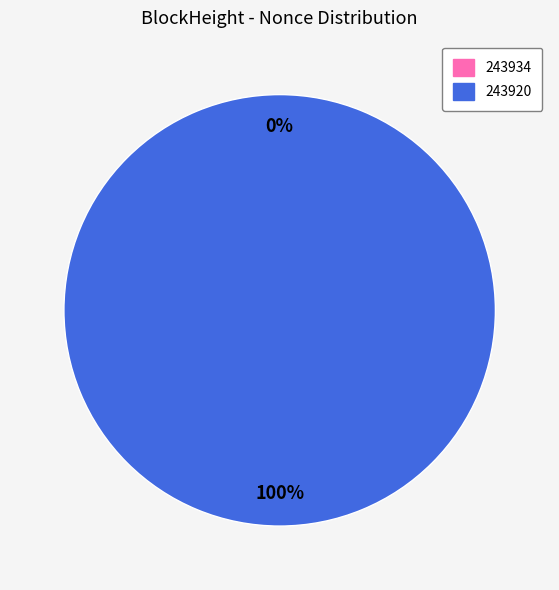

What is the smallest slice in the pie chart?

243934